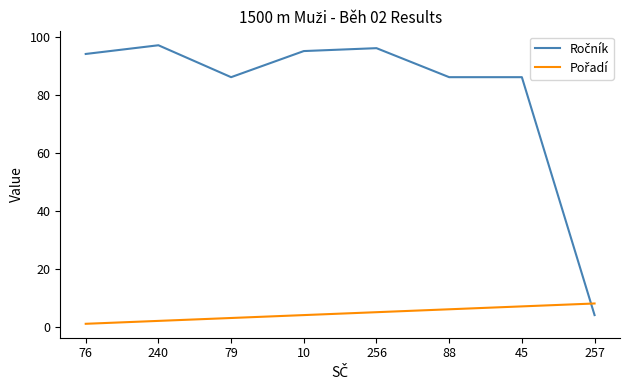

What position from the right is 10?

5